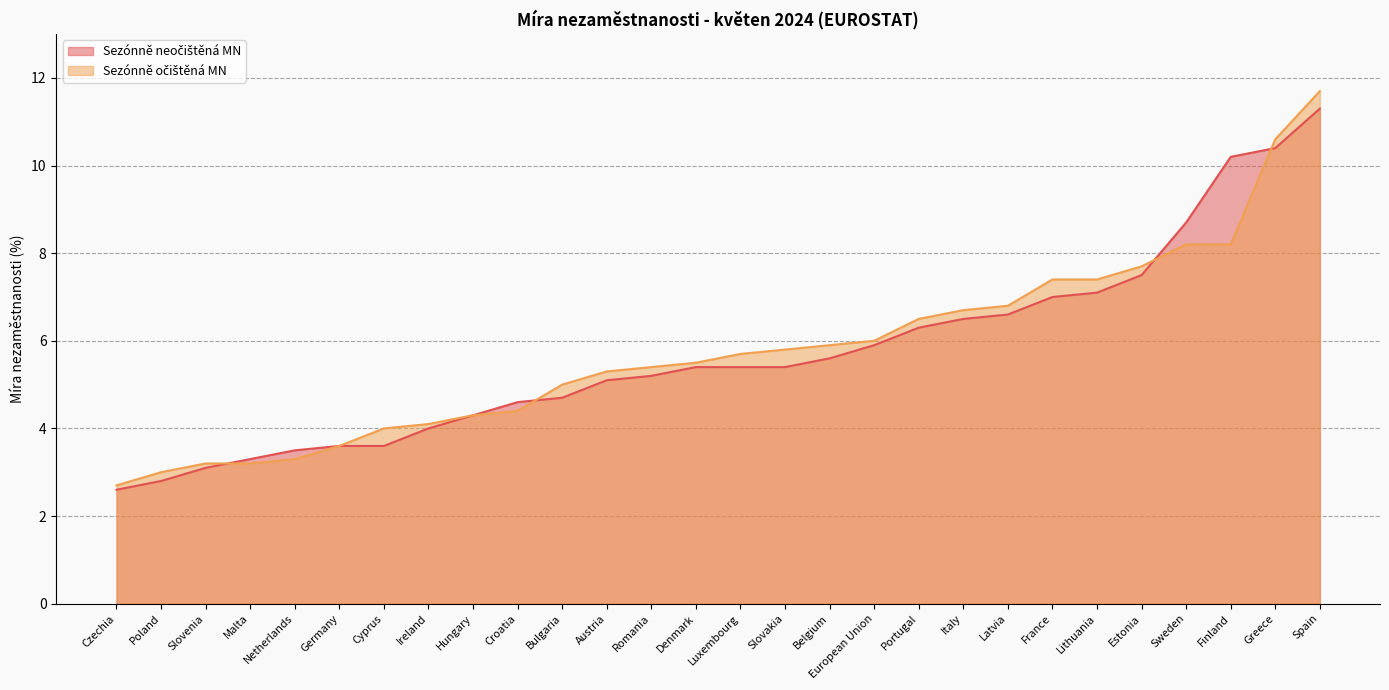

At how many categories does at least one series exceed 8?

4